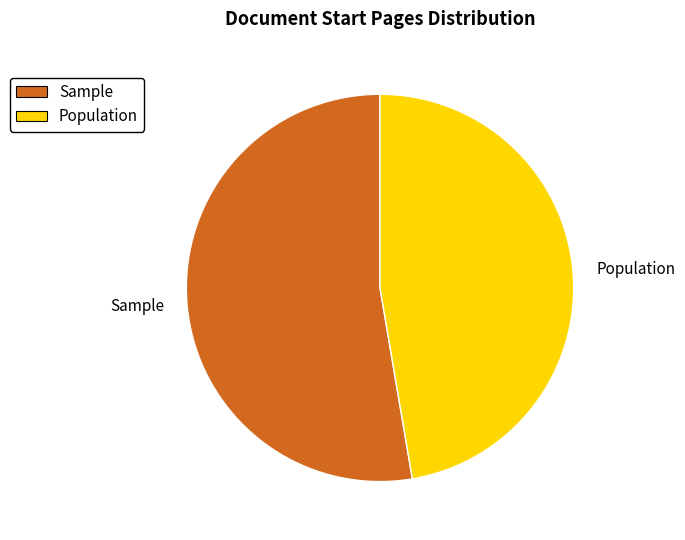

Is it true that Sample is 53% of the pie?

True